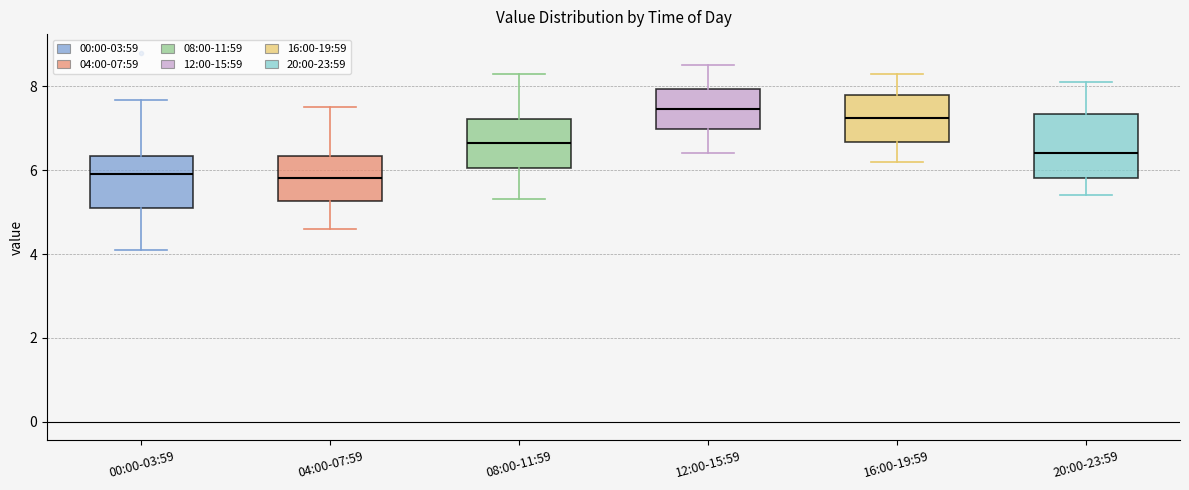

Reading left to right, transcribe this box plot: for each box, give where its median line is, the range the box spans, and where its two whiskers end, as read against the y-axis. The values are not printed on the chart, so give them approximately, as read against the axis.

00:00-03:59: median 6.0, box 5.2 to 6.4, whiskers 4.2 to 7.6
04:00-07:59: median 5.8, box 5.2 to 6.4, whiskers 4.6 to 7.6
08:00-11:59: median 6.6, box 6.0 to 7.2, whiskers 5.4 to 8.4
12:00-15:59: median 7.4, box 7.0 to 8.0, whiskers 6.4 to 8.6
16:00-19:59: median 7.2, box 6.6 to 7.8, whiskers 6.2 to 8.4
20:00-23:59: median 6.4, box 5.8 to 7.4, whiskers 5.4 to 8.2